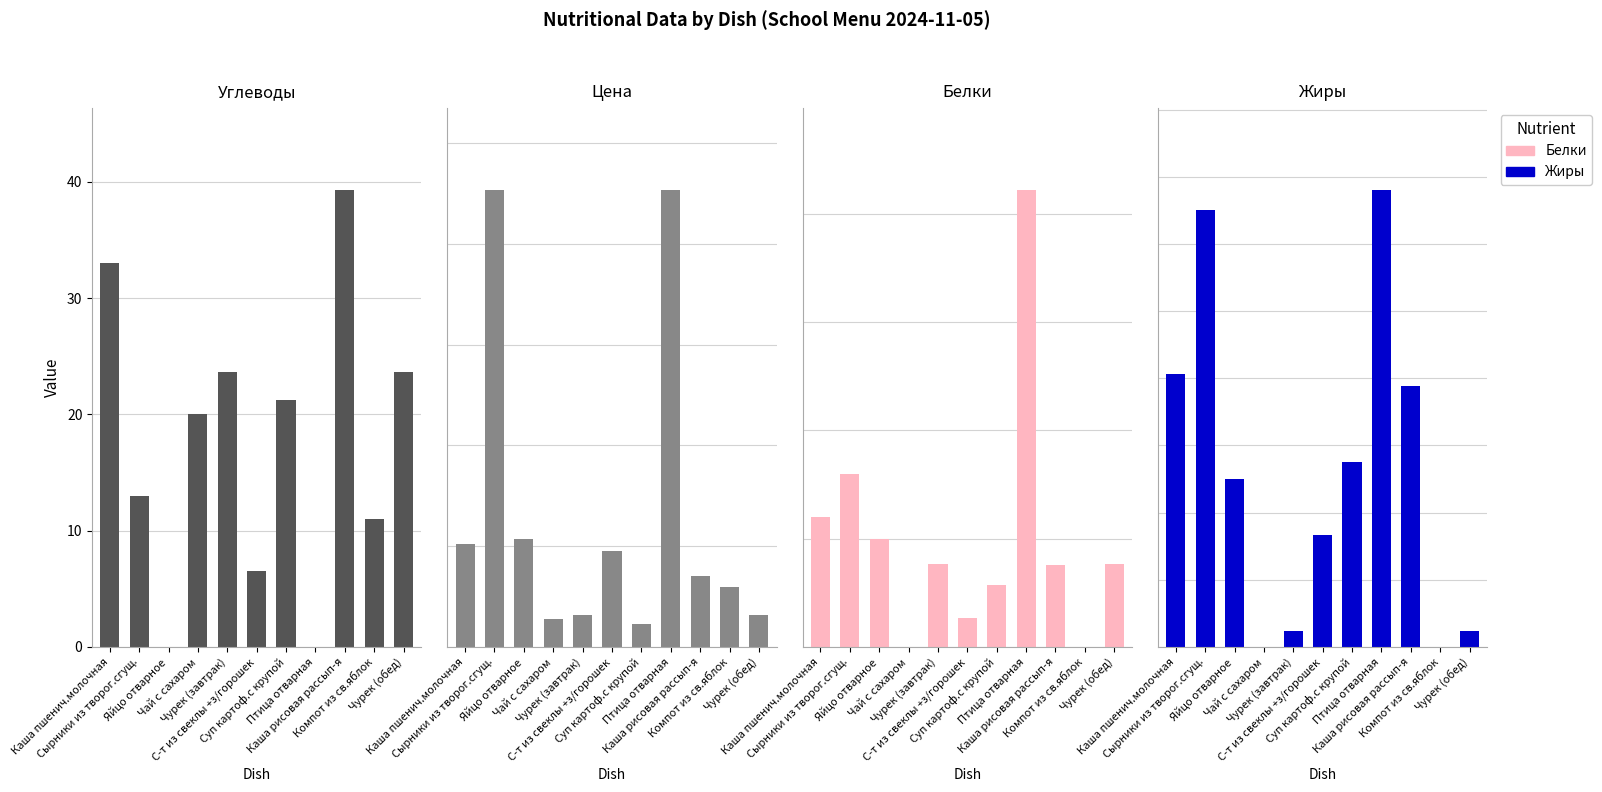

Reading left to right, what are all the values shown in this chart?

Углеводы: Каша пшенич.молочная=33.0	Сырники из творог.сгущ.=13.0	Яйцо отварное=0.0	Чай с сахаром=20.0	Чурек (завтрак)=23.6	С-т из свеклы +з/горошек=6.5	Суп картоф.с крупой=21.3	Птица отварная=0.0	Каша рисовая рассып-я=39.3	Компот из св.яблок=11.0	Чурек (обед)=23.6
Цена: Каша пшенич.молочная=10.2	Сырники из творог.сгущ.=45.3	Яйцо отварное=10.7	Чай с сахаром=2.8	Чурек (завтрак)=3.2	С-т из свеклы +з/горошек=9.5	Суп картоф.с крупой=2.3	Птица отварная=45.3	Каша рисовая рассып-я=7.0	Компот из св.яблок=6.0	Чурек (обед)=3.2
Белки: Каша пшенич.молочная=6.0	Сырники из творог.сгущ.=8.0	Яйцо отварное=5.0	Чай с сахаром=0.0	Чурек (завтрак)=3.8	С-т из свеклы +з/горошек=1.3	Суп картоф.с крупой=2.9	Птица отварная=21.1	Каша рисовая рассып-я=3.8	Компот из св.яблок=0.0	Чурек (обед)=3.8
Жиры: Каша пшенич.молочная=8.1	Сырники из творог.сгущ.=13.0	Яйцо отварное=5.0	Чай с сахаром=0.0	Чурек (завтрак)=0.5	С-т из свеклы +з/горошек=3.3	Суп картоф.с крупой=5.5	Птица отварная=13.6	Каша рисовая рассып-я=7.8	Компот из св.яблок=0.0	Чурек (обед)=0.5